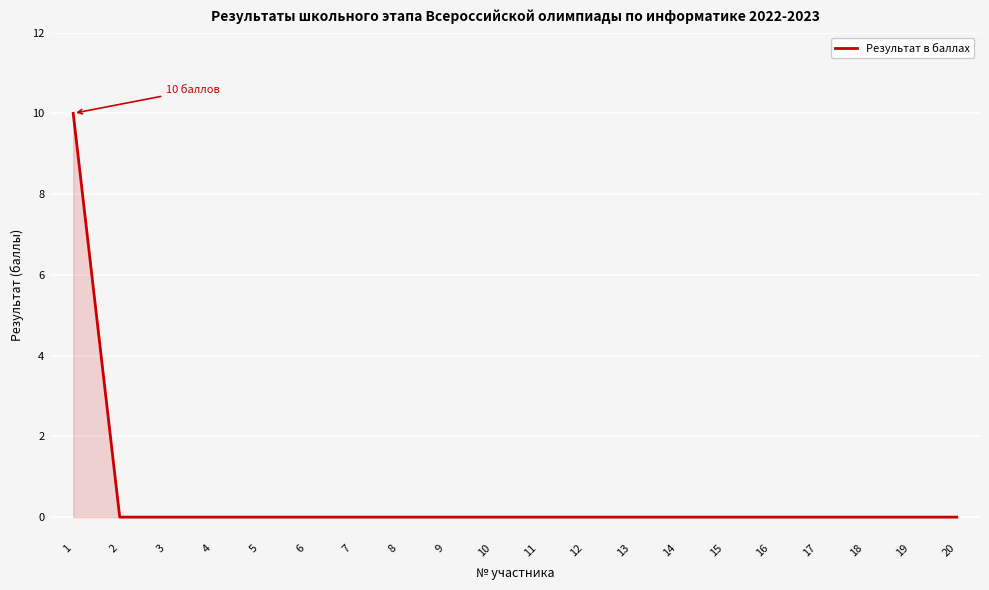

Count the values in the range 0 to 1.

19